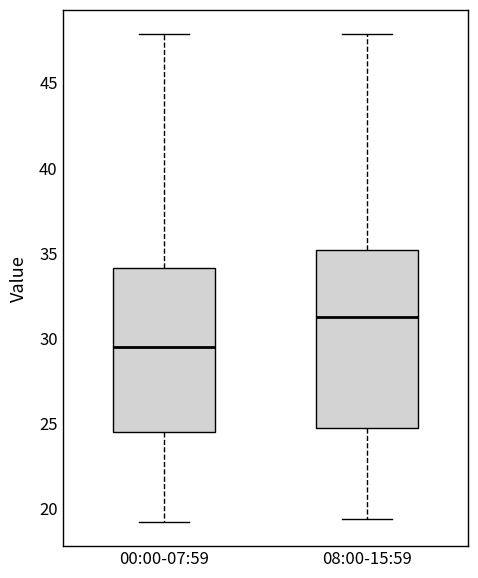

Comparing the boxes themselves (not the whiskers), which one is the tallest?

08:00-15:59